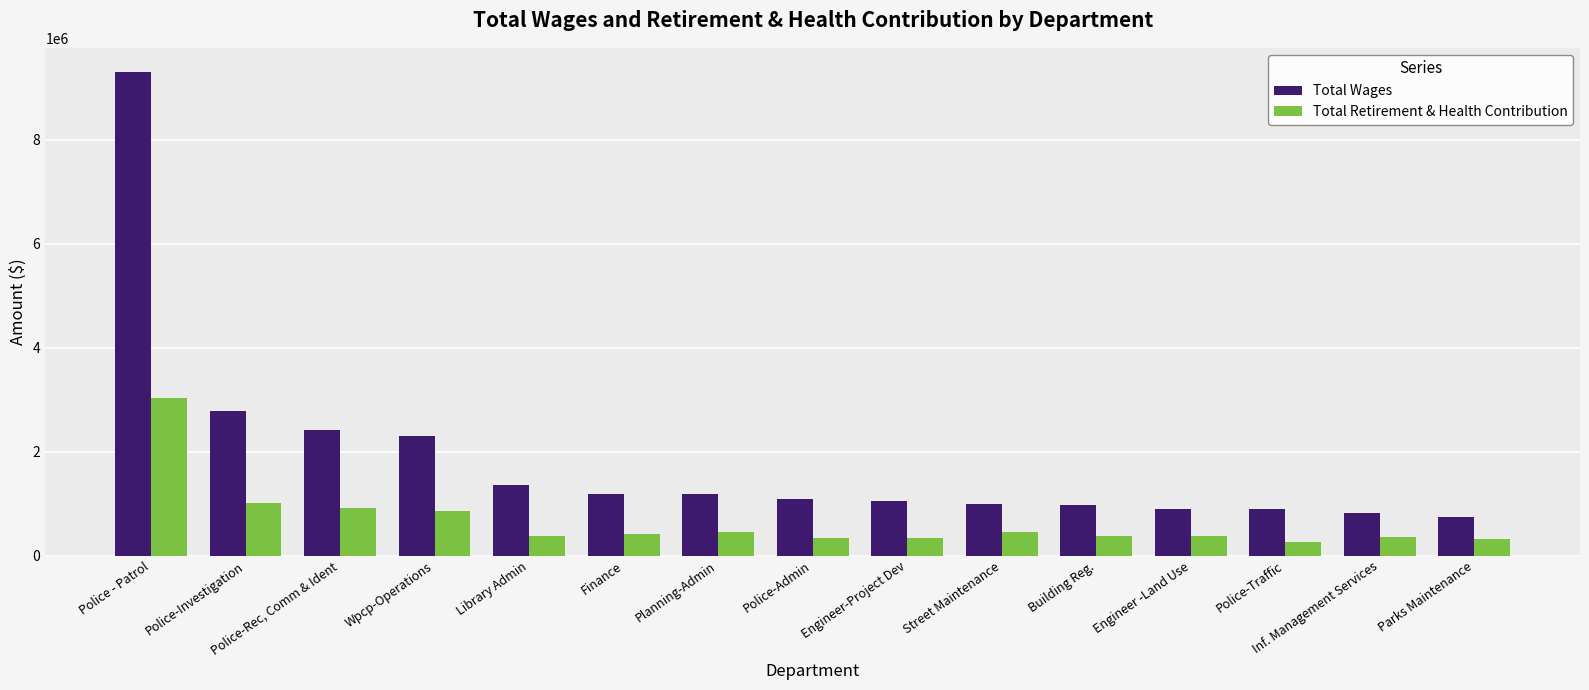

What is the difference between the maximum and minimum values in the Total Retirement & Health Contribution series?

2780413